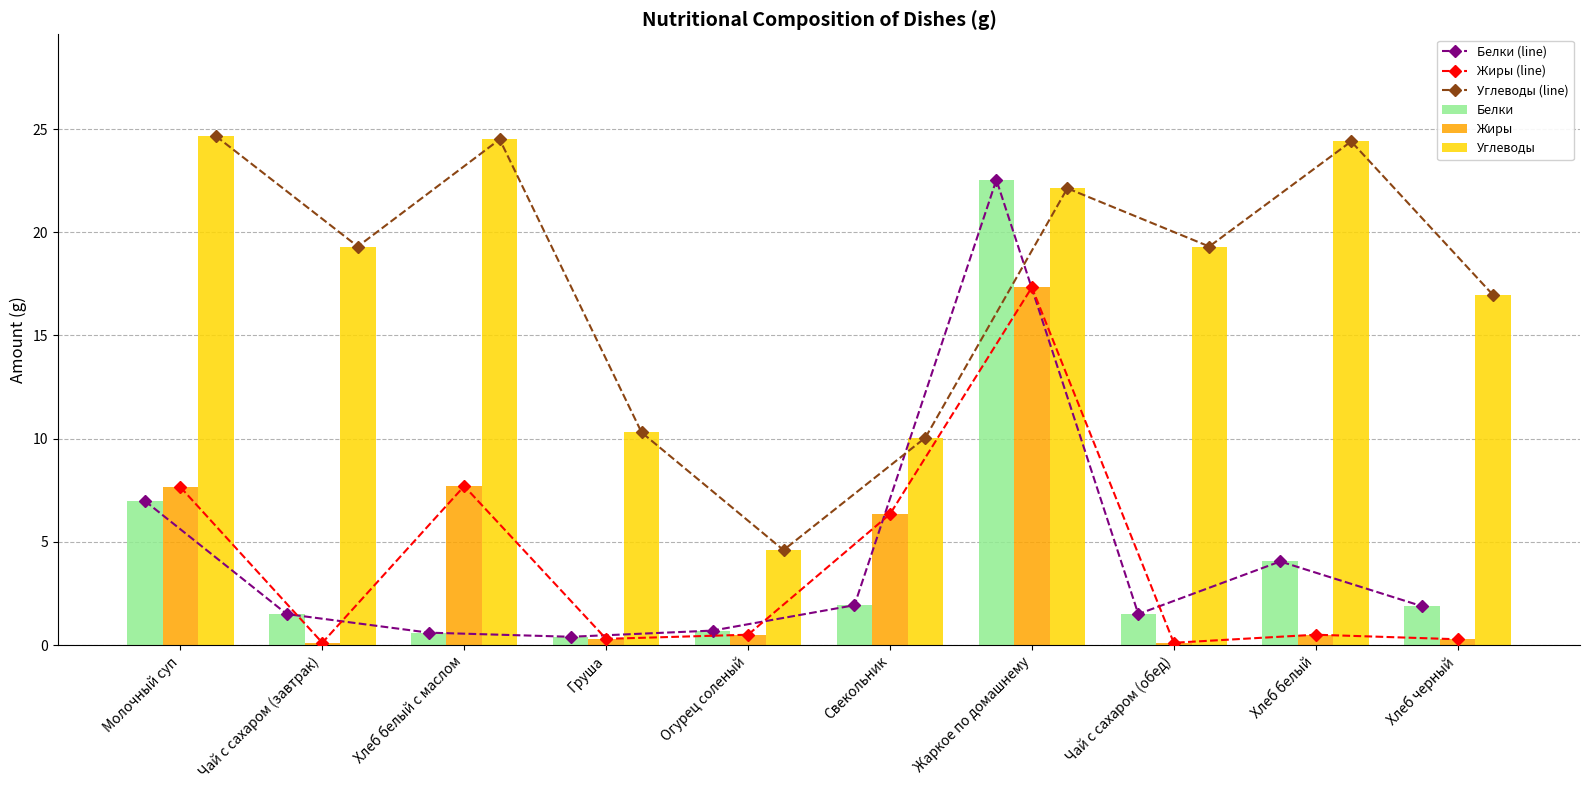

What is the label of the 1st bar from the right?

Хлеб черный